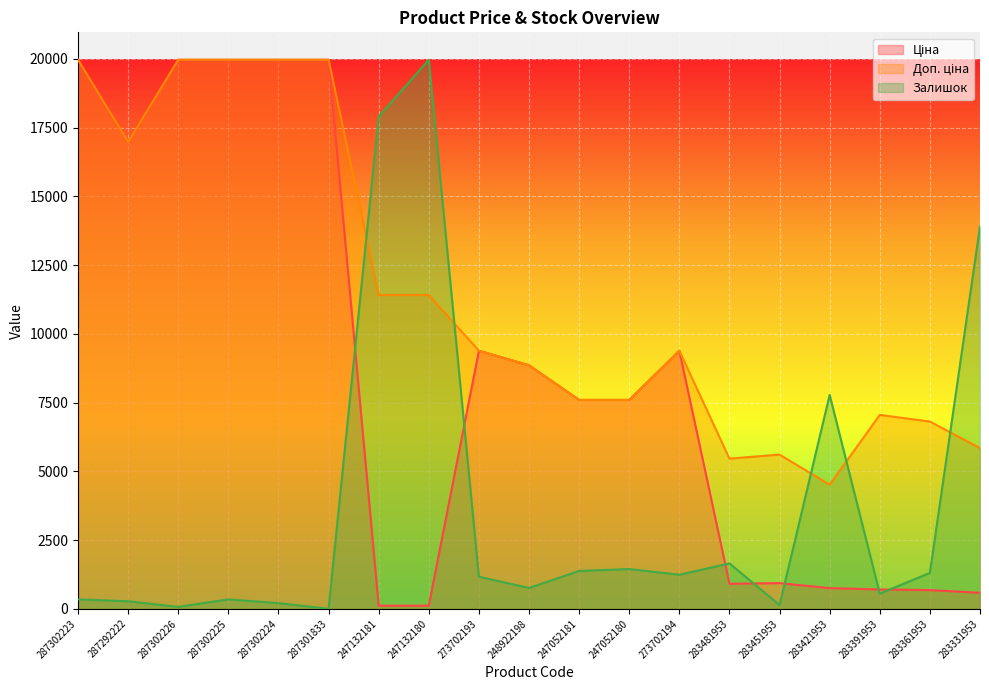

The Доп. ціна series shows 8856.7 at 248922198. True or false?

True